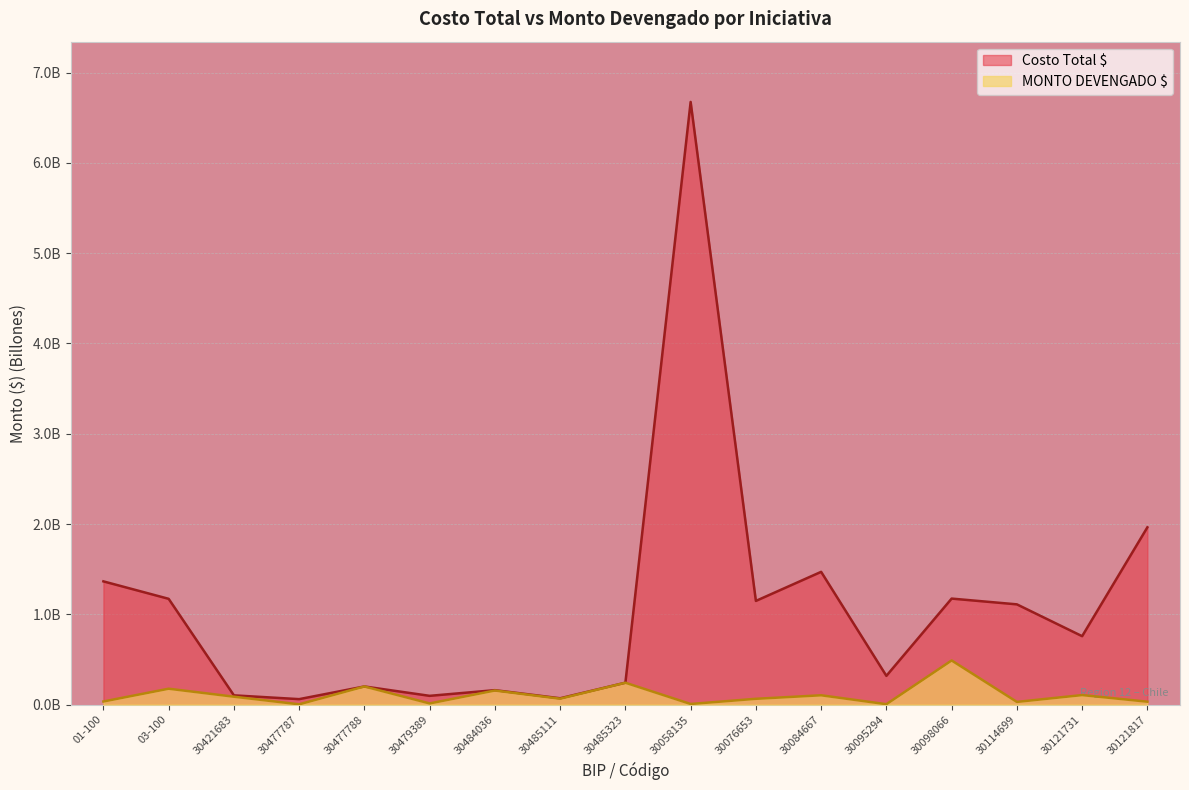

Reading left to right, transcribe all the data shown in this chart.

Costo Total $: 01-100=1.4	03-100=1.2	30421683=0.1	30477787=0.1	30477788=0.2	30479389=0.1	30484036=0.2	30485111=0.1	30485323=0.2	30058135=6.7	30076653=1.1	30084667=1.5	30095294=0.3	30098066=1.2	30114699=1.1	30121731=0.8	30121817=2.0
MONTO DEVENGADO $: 01-100=0.0	03-100=0.2	30421683=0.1	30477787=0.0	30477788=0.2	30479389=0.0	30484036=0.2	30485111=0.1	30485323=0.2	30058135=0.0	30076653=0.1	30084667=0.1	30095294=0.0	30098066=0.5	30114699=0.0	30121731=0.1	30121817=0.0